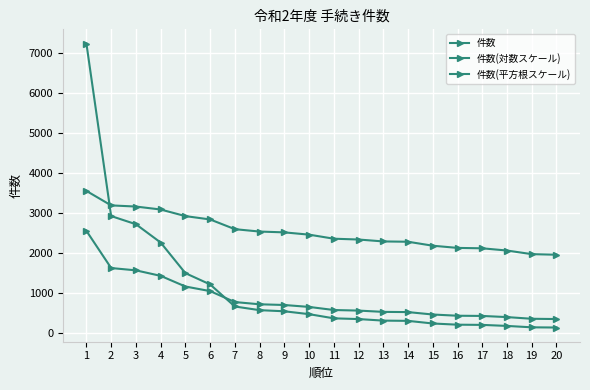

What is the sum of all 件数(平方根スケール) values?

16768.7